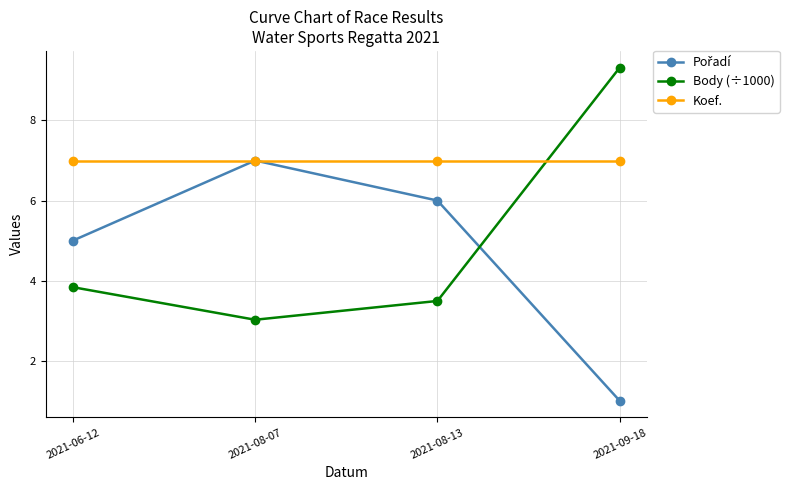

What is the total value across all series at 2021-09-18?

17.3